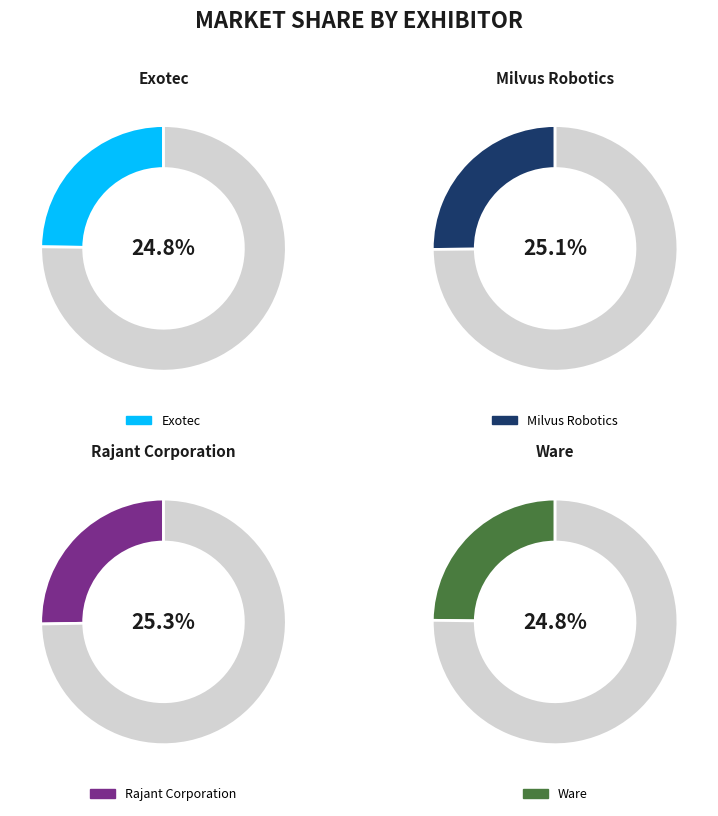

Between Rajant Corporation and Milvus Robotics, which is larger?

Rajant Corporation